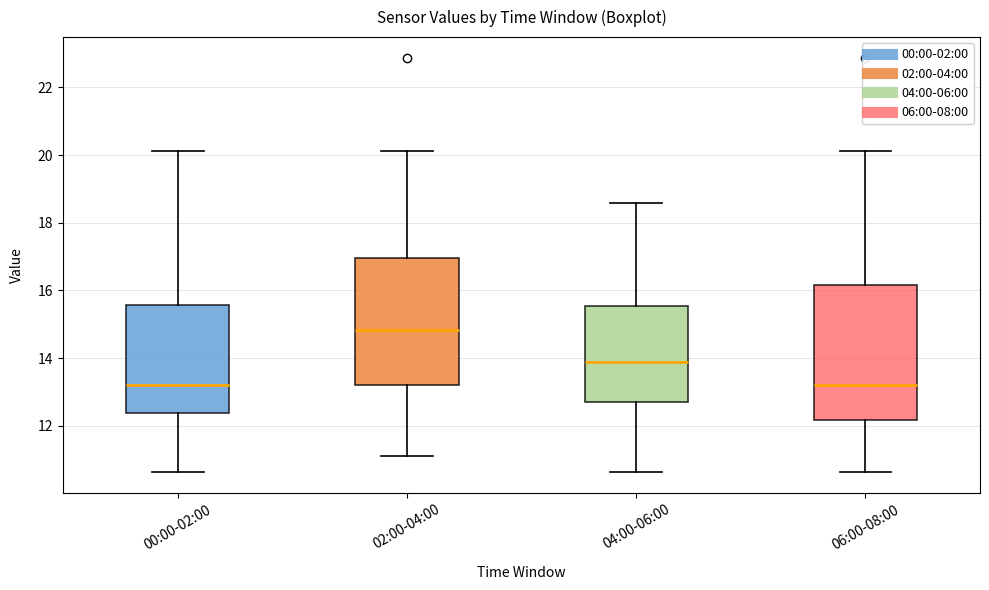

Reading left to right, read every box against the y-axis: the position of its median line, the range the box covers, and the ends of its whiskers. The values are not printed on the chart, so give them approximately, as read against the axis.

00:00-02:00: median 13.2, box 12.4 to 15.6, whiskers 10.6 to 20.2
02:00-04:00: median 14.8, box 13.2 to 17.0, whiskers 11.2 to 20.2
04:00-06:00: median 14.0, box 12.8 to 15.6, whiskers 10.6 to 18.6
06:00-08:00: median 13.2, box 12.2 to 16.2, whiskers 10.6 to 20.2